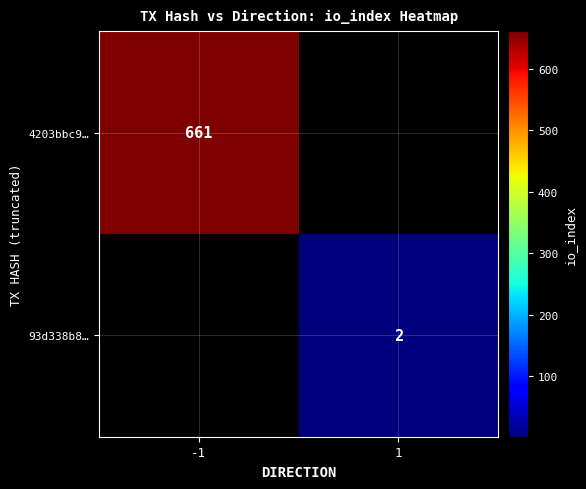

The 93d338b8… series shows 2 at 1. True or false?

True